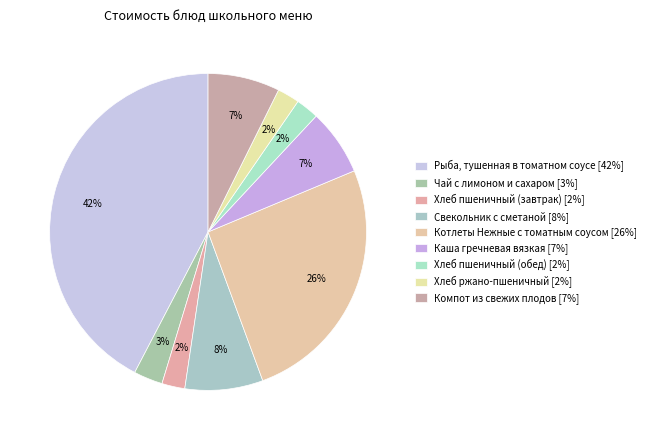

What is the change in value from Свекольник с сметаной to Компот из свежих плодов?

-1.0